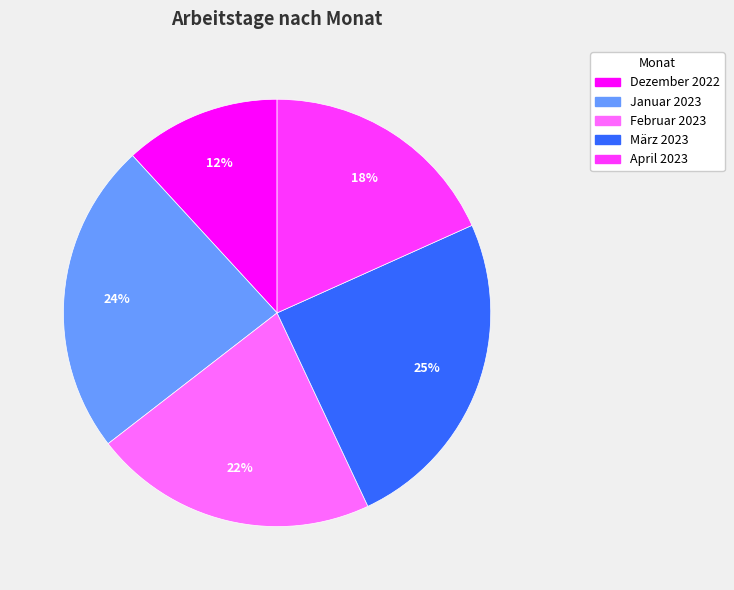

Does April 2023 represent more than half of the total?

No